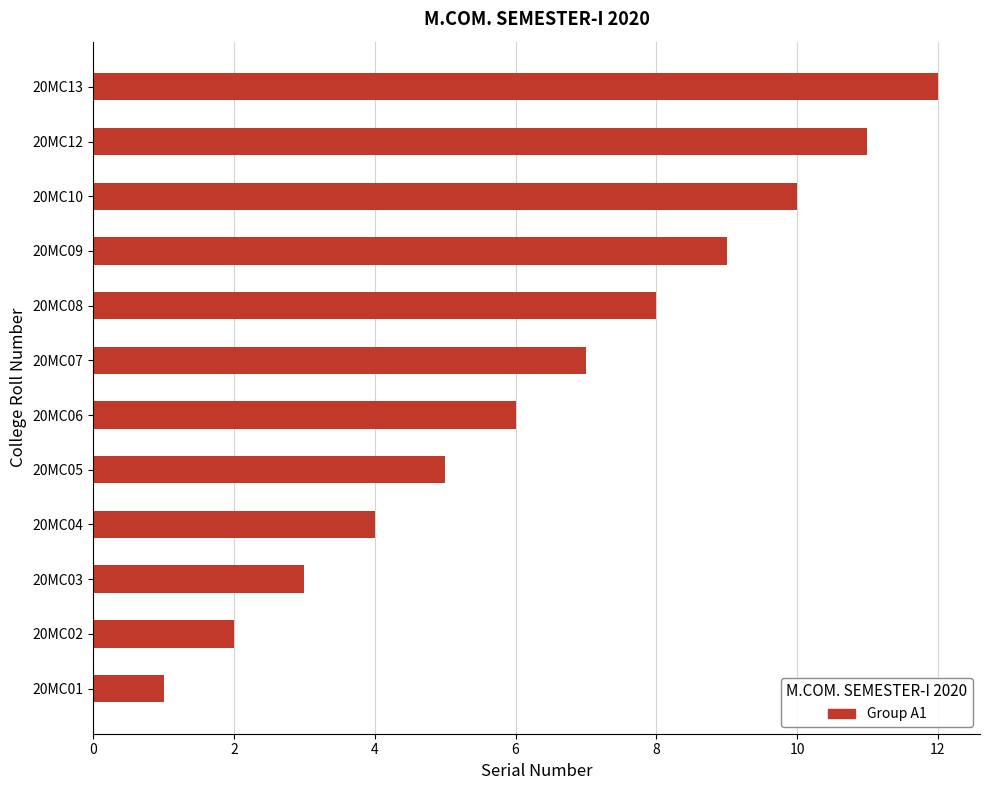

True or false: the data shows 6 at 20MC04.

False